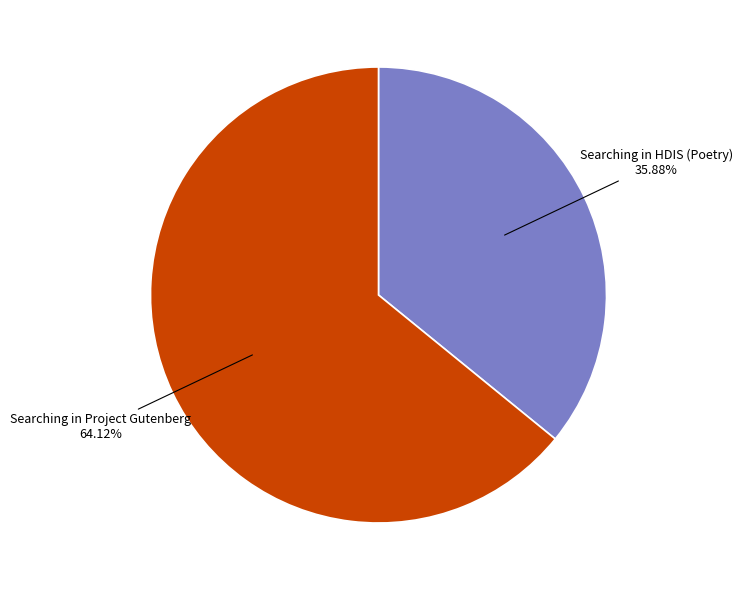

To the nearest percent, what is the difference between the largest and smallest slice percentages?

28%